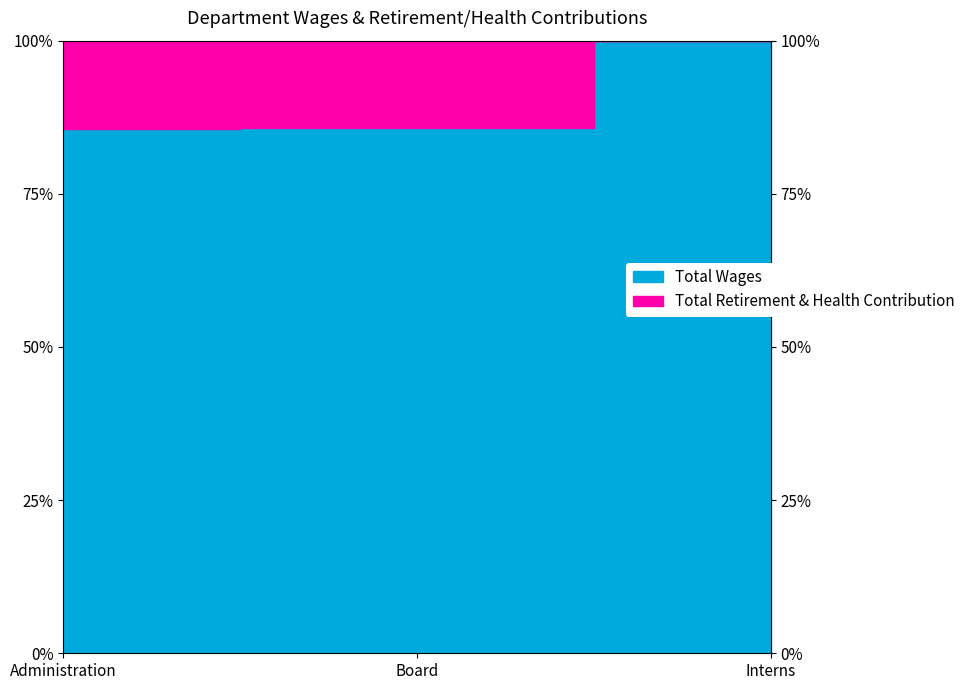

What is the difference between the second highest and minimum values in the Total Retirement & Health Contribution series?

12000